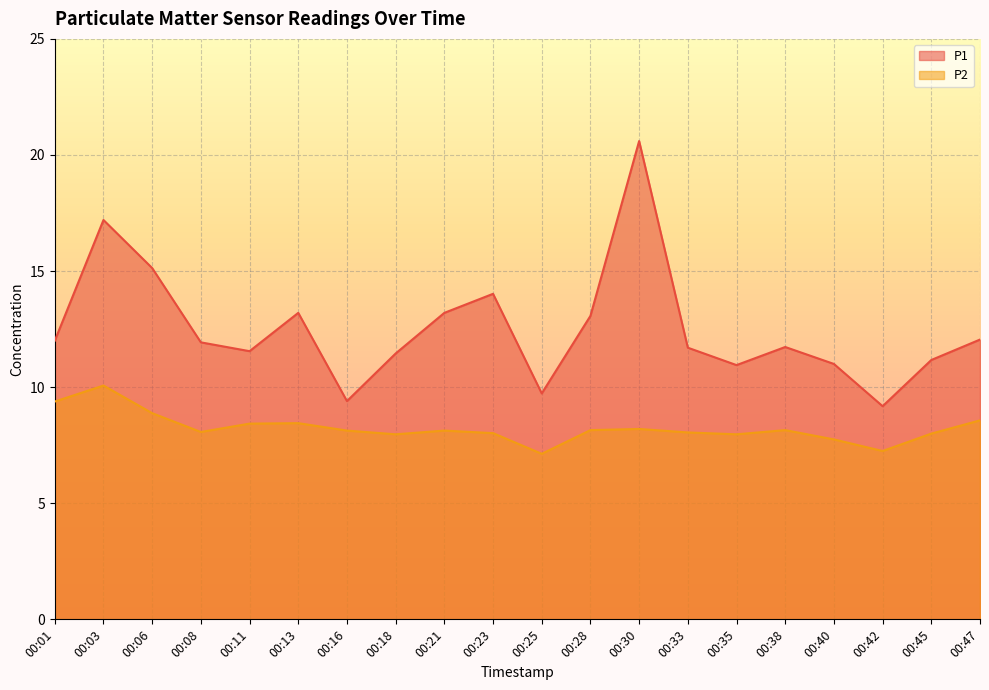

Which category has the highest value in the P2 series?

00:03